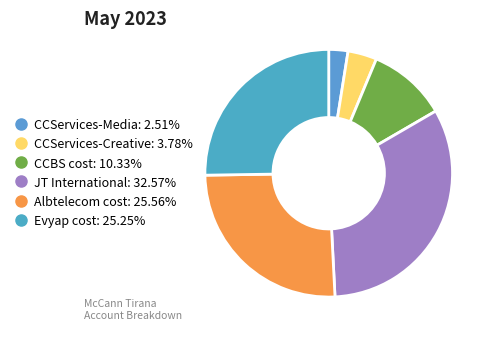

To the nearest percent, what is the average slice percentage?

17%